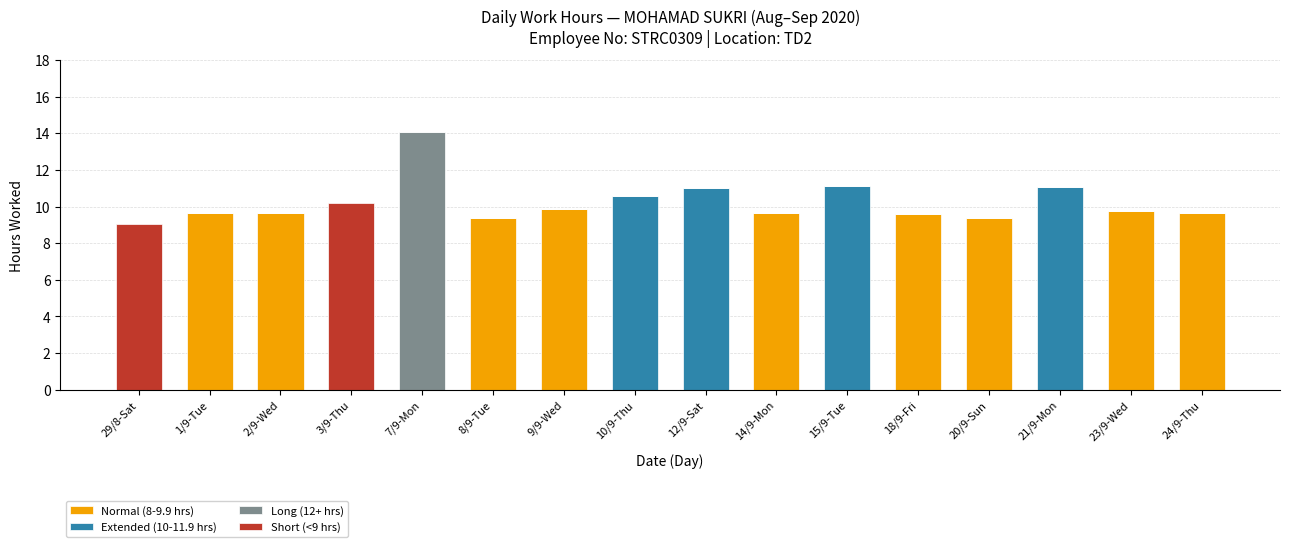

The value of Normal (8-9.9 hrs) at 2/9-Wed is 12.6. True or false?

False